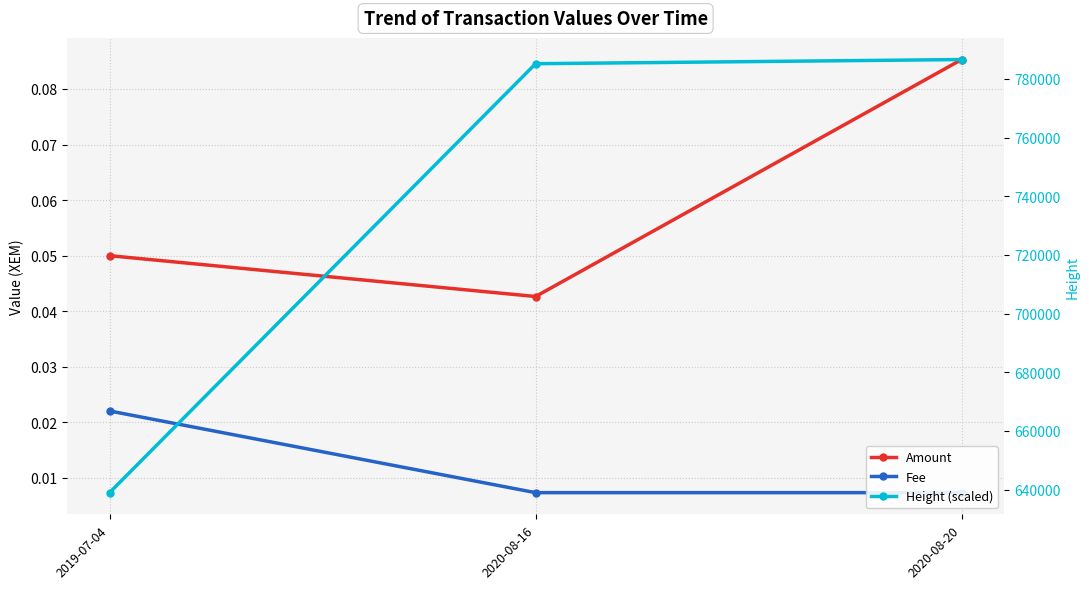

Is it true that Height (scaled) equals 786588.0 at 2020-08-20?

True